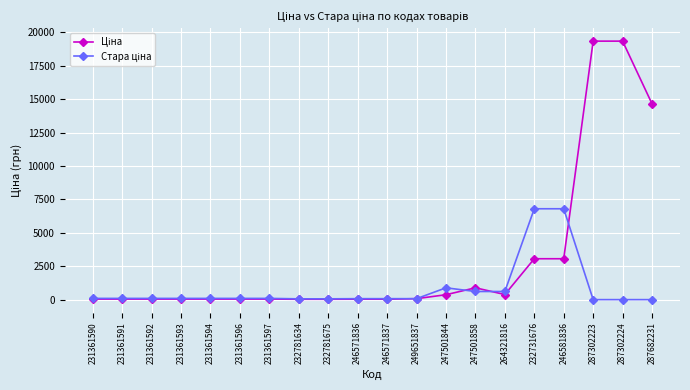

What is the spread (max minus min) of values at 287302224?

19343.1